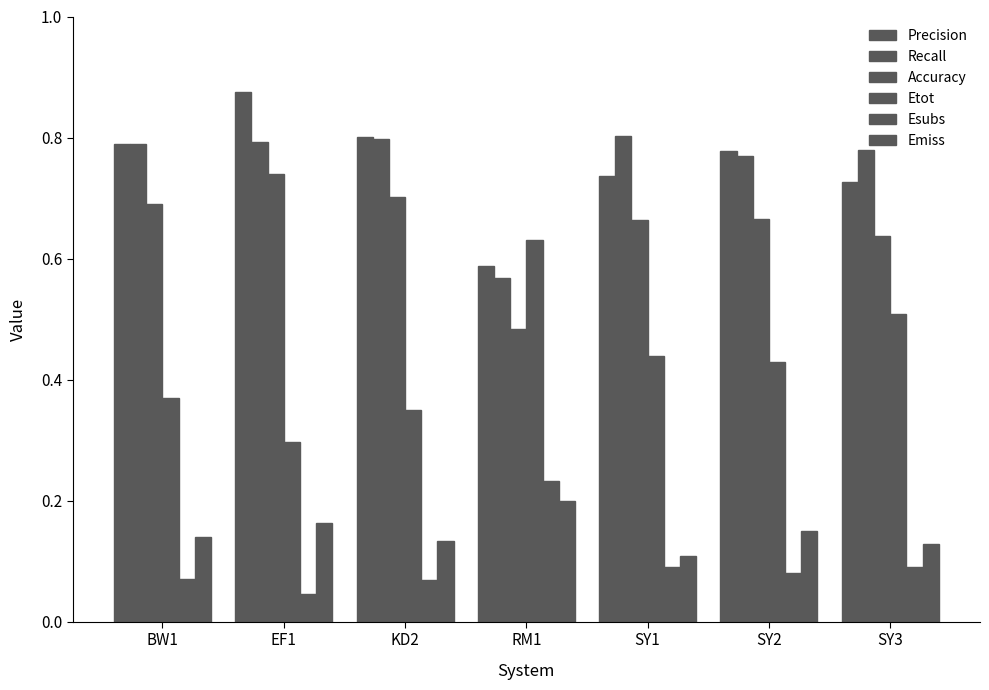

Count the number of categories in the chart.

7